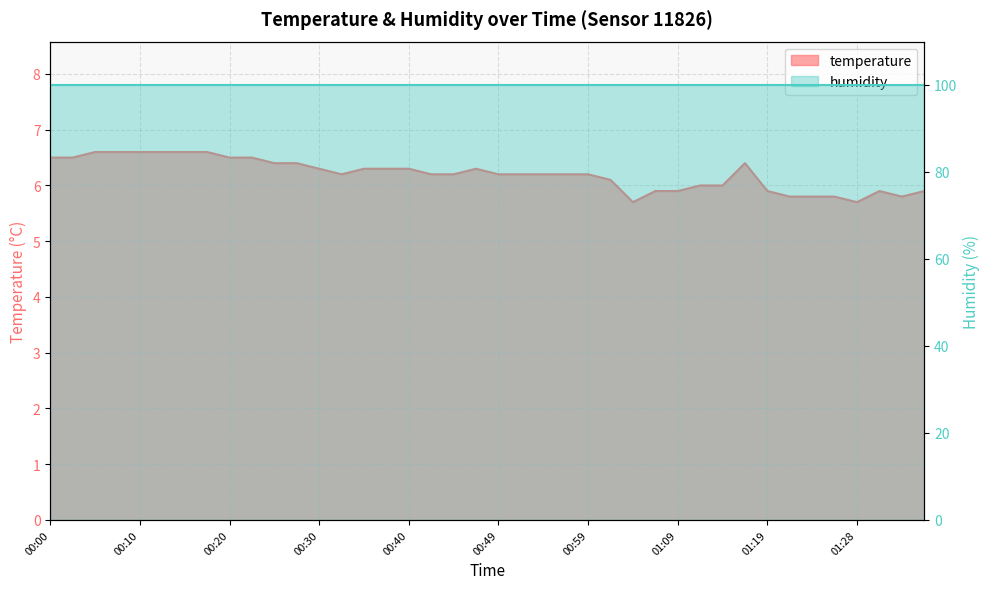

What is the label of the 29th point from the right?

00:27